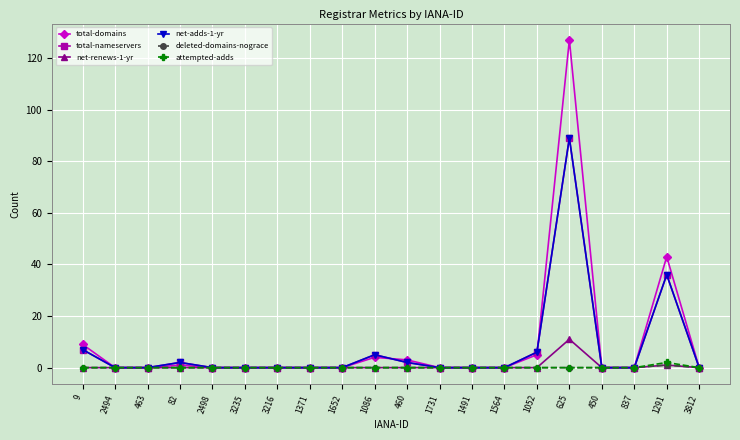

Which label corresponds to the largest value in the chart?

625